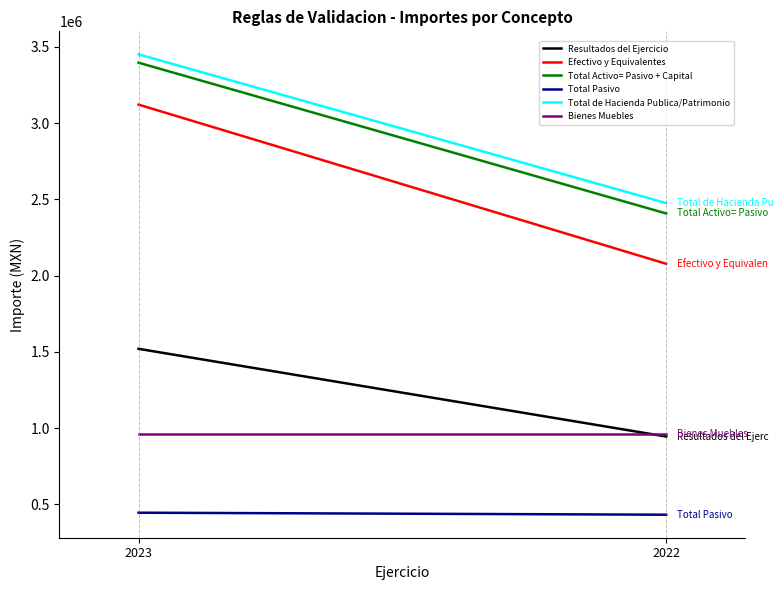

Reading right to left, list all the values displayed in this chart.

Resultados del Ejercicio: 2022=944822.5	2023=1520200.9
Efectivo y Equivalentes: 2022=2077841.5	2023=3121872.0
Total Activo= Pasivo + Capital: 2022=2407943.9	2023=3396930.4
Total Pasivo: 2022=432162.5	2023=445331.2
Total de Hacienda Publica/Patrimonio: 2022=2475781.4	2023=3451599.1
Bienes Muebles: 2022=961778.3	2023=961778.3